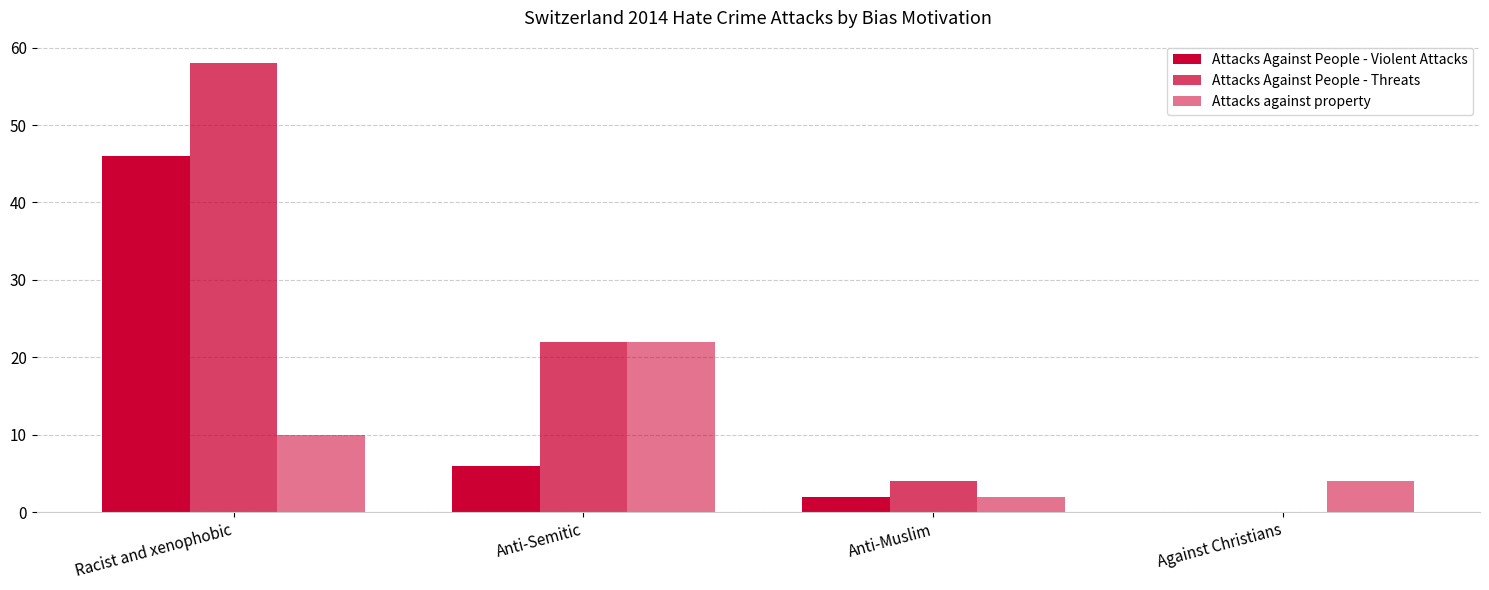

How many series are shown in this chart?

3